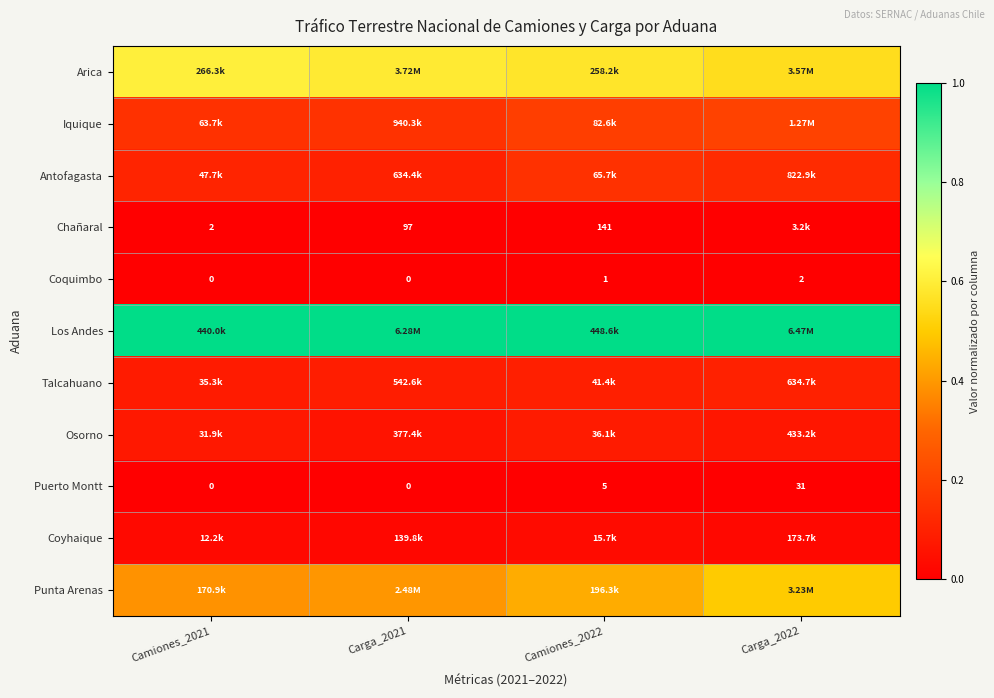

Rank the series at Carga_2021 from lowest to highest value.

Coquimbo, Puerto Montt, Chañaral, Coyhaique, Osorno, Talcahuano, Antofagasta, Iquique, Punta Arenas, Arica, Los Andes